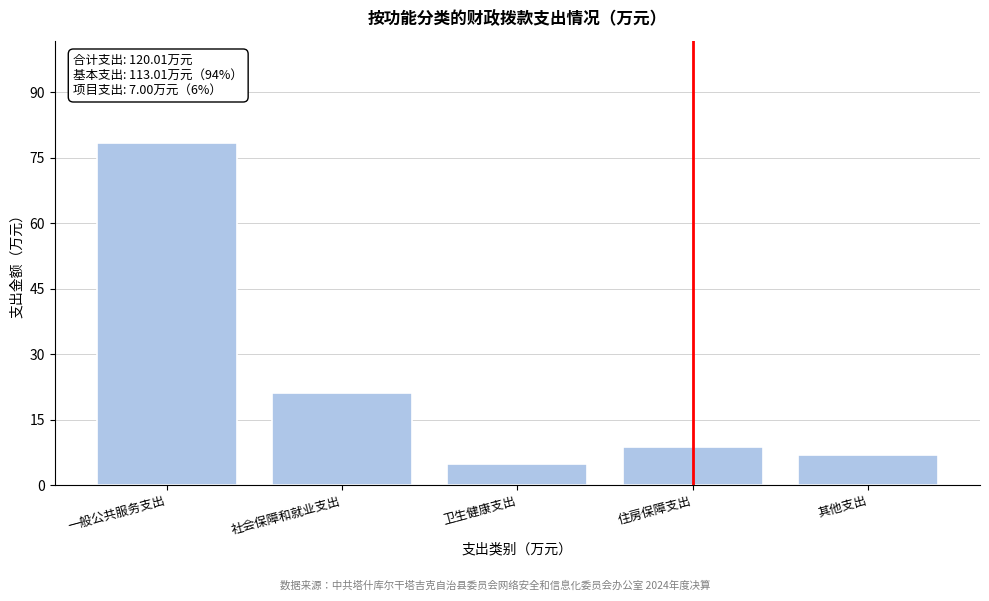

Reading right to left, transcribe all the data shown in this chart.

7.0	8.7	4.9	21.0	78.4